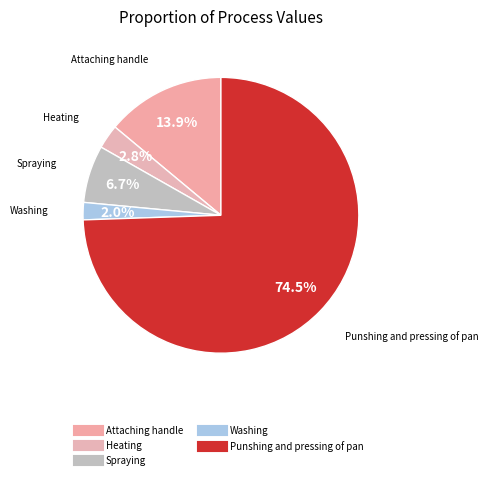

Which has a higher value, Spraying or Washing?

Spraying